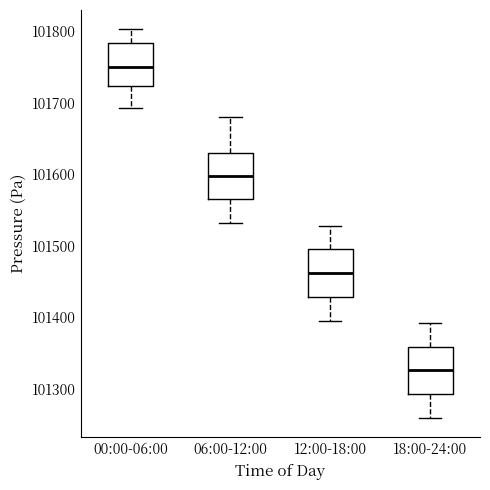

Where does the median line of the box for 06:00-12:00 sit on the y-axis? The values are not printed on the chart, so give them approximately, as read against the axis.

101600